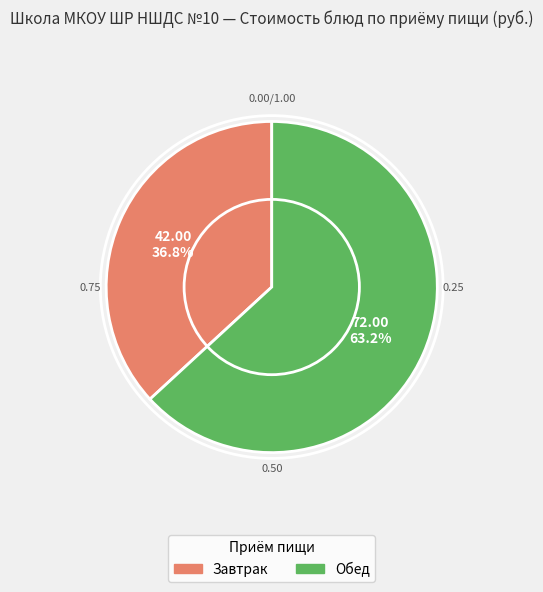

Is there a majority slice in this chart?

Yes